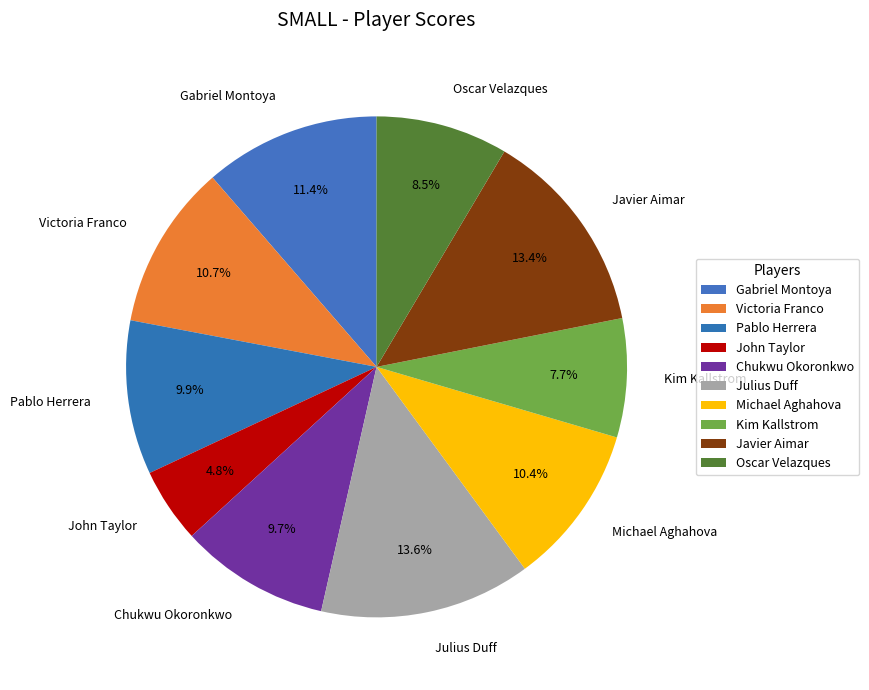

Which slice is the smallest?

John Taylor